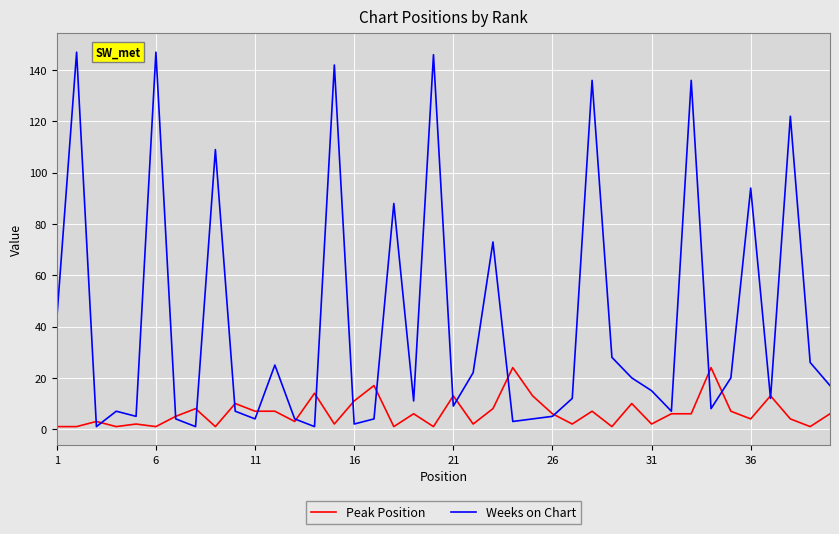

What is the highest value of the Weeks on Chart series?

147